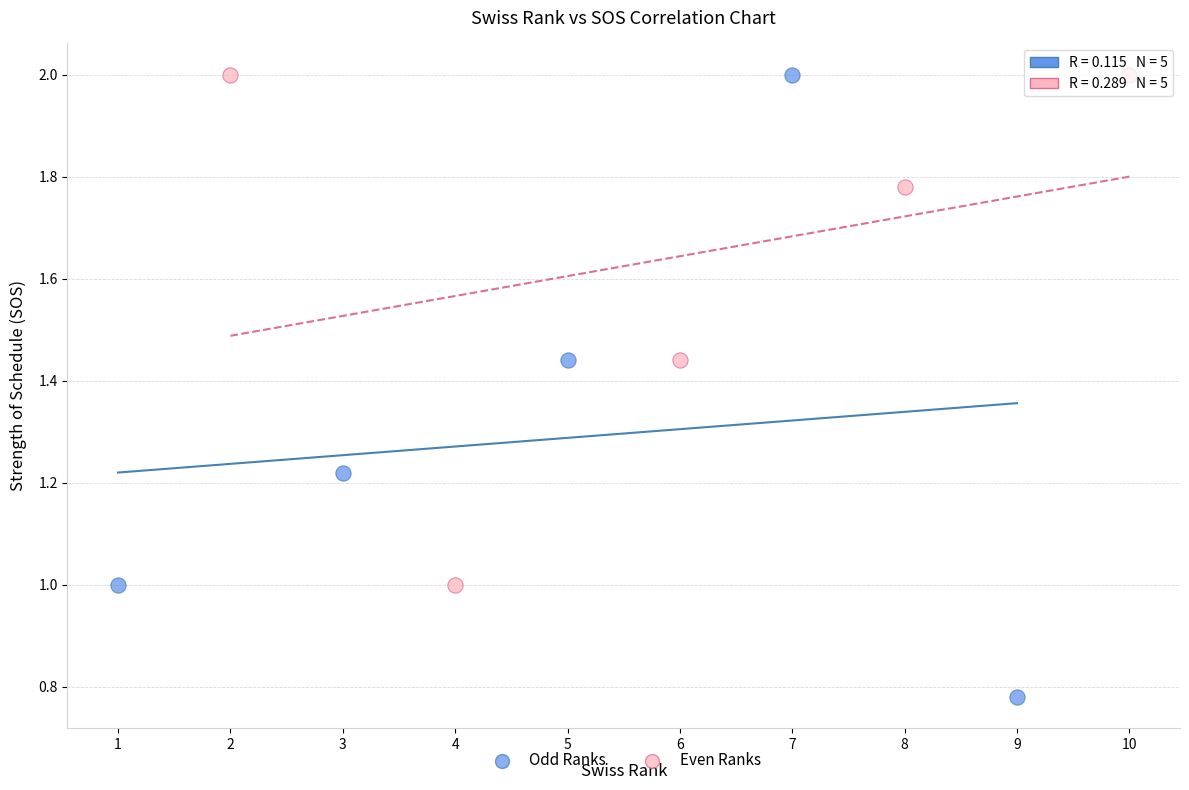

Which series has the widest spread of Y values?

Odd Ranks